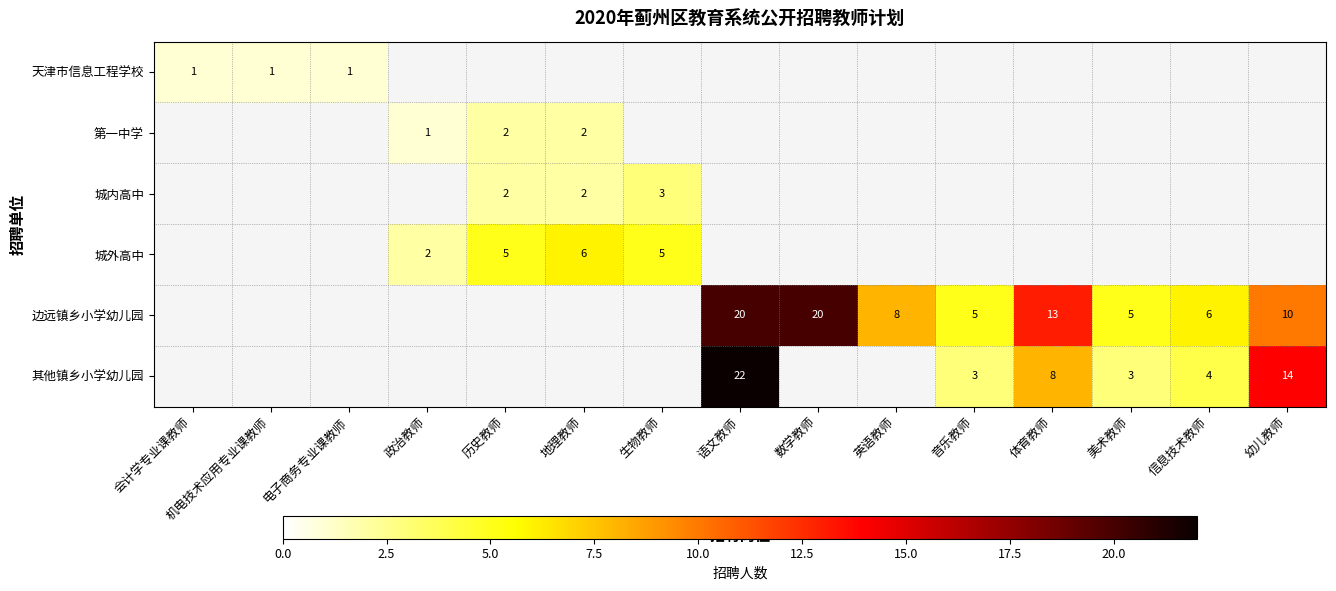

True or false: 其他镇乡小学幼儿园 has a value of 14 at 体育教师.

False